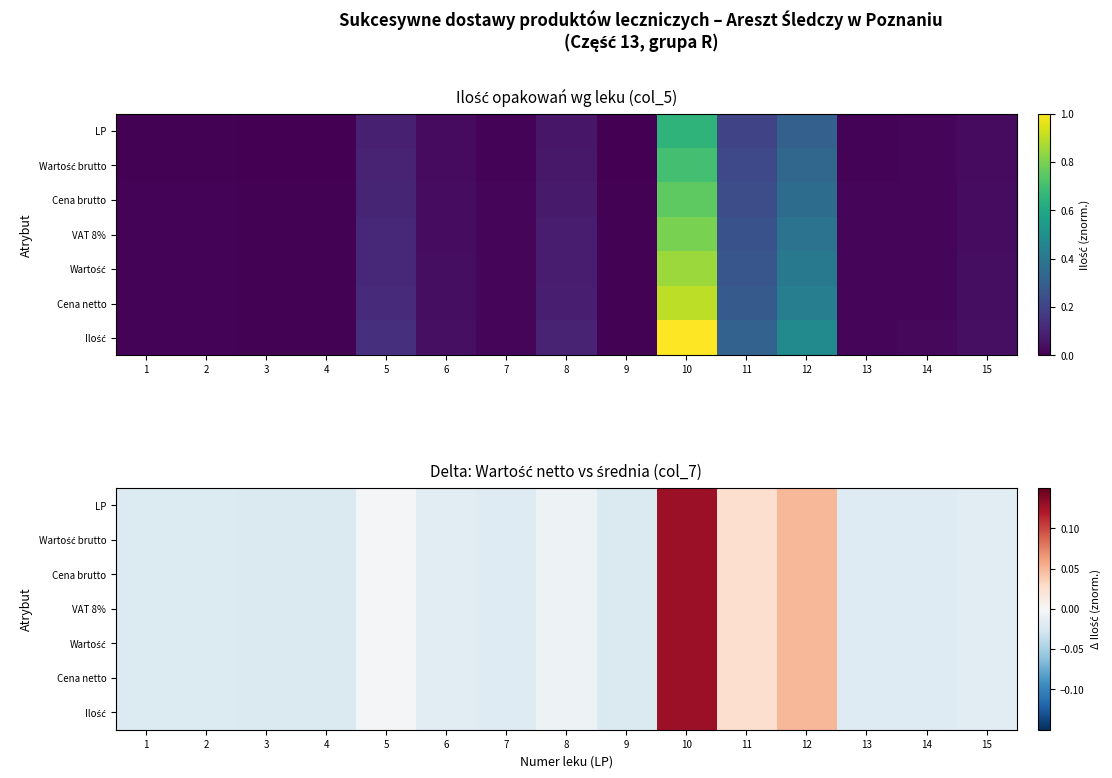

Rank the categories by Cena netto value from lowest to highest.

3, 4, 9, 1, 2, 7, 13, 14, 6, 15, 8, 5, 11, 12, 10